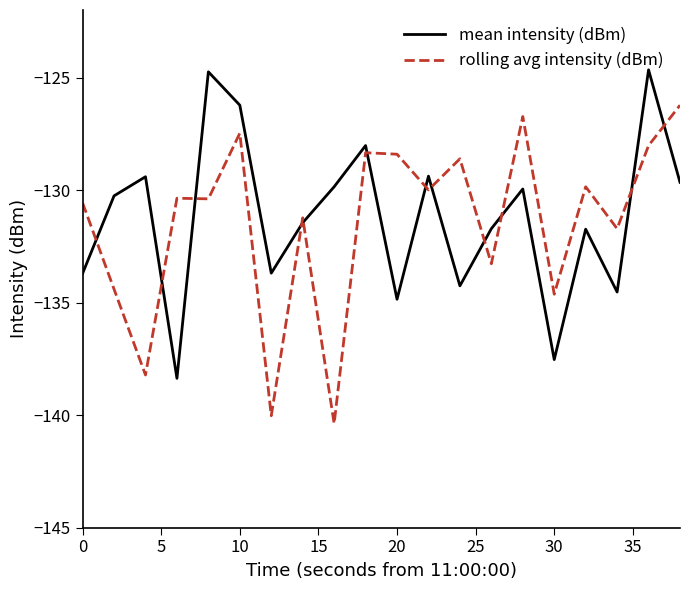

What is the minimum value for mean intensity (dBm)?

-138.4